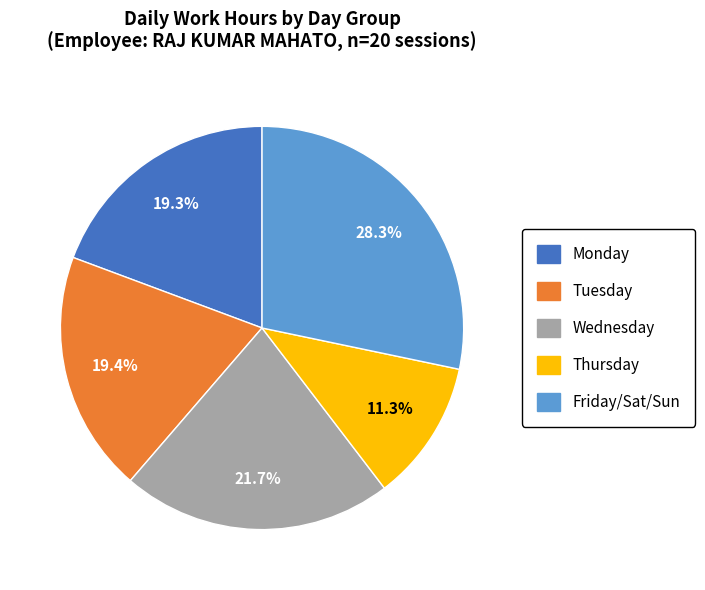

How many slices are in this pie chart?

5